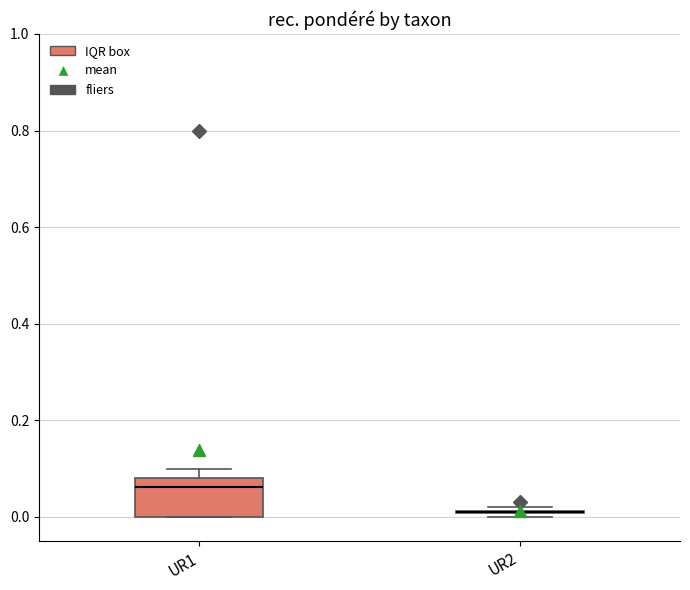

Where does the median line of the box for UR1 sit on the y-axis? The values are not printed on the chart, so give them approximately, as read against the axis.

0.06